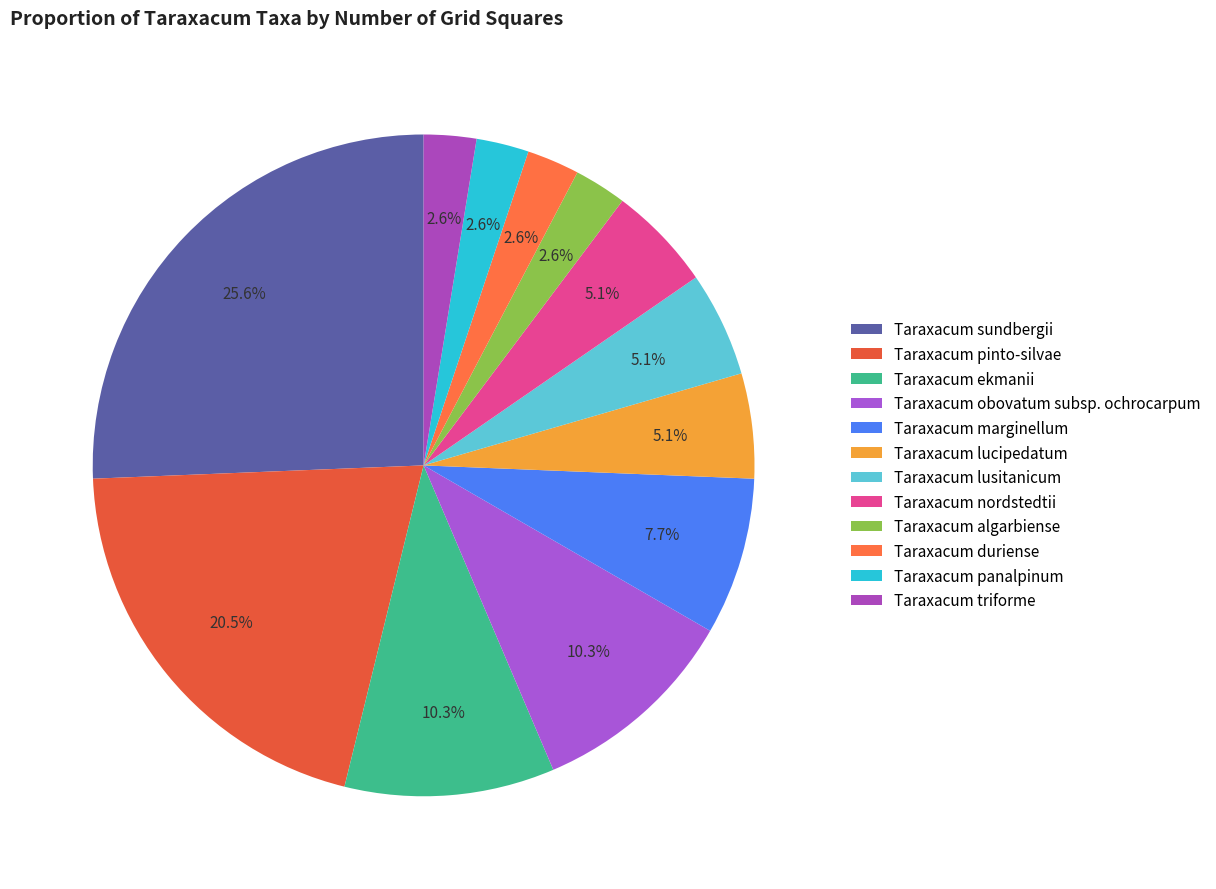

Is it true that Taraxacum duriense is 11% of the pie?

False